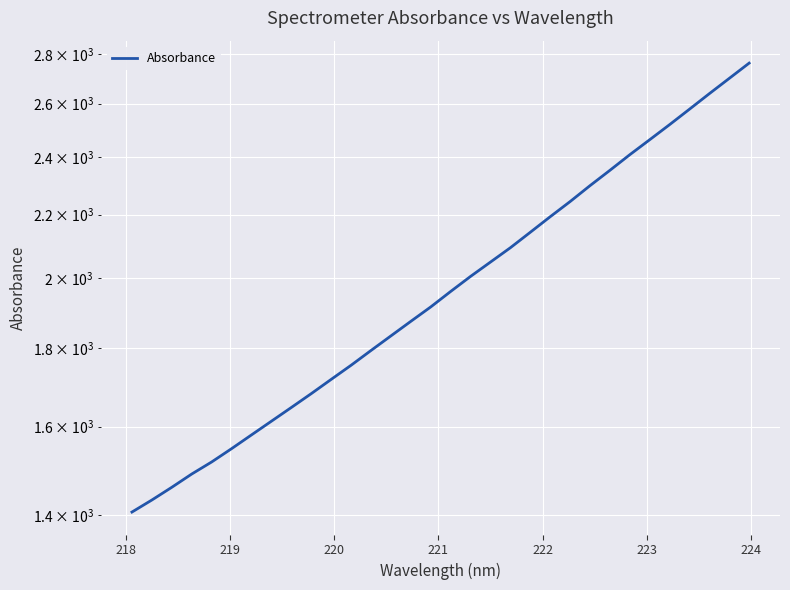

Count the number of data series in this chart.

1